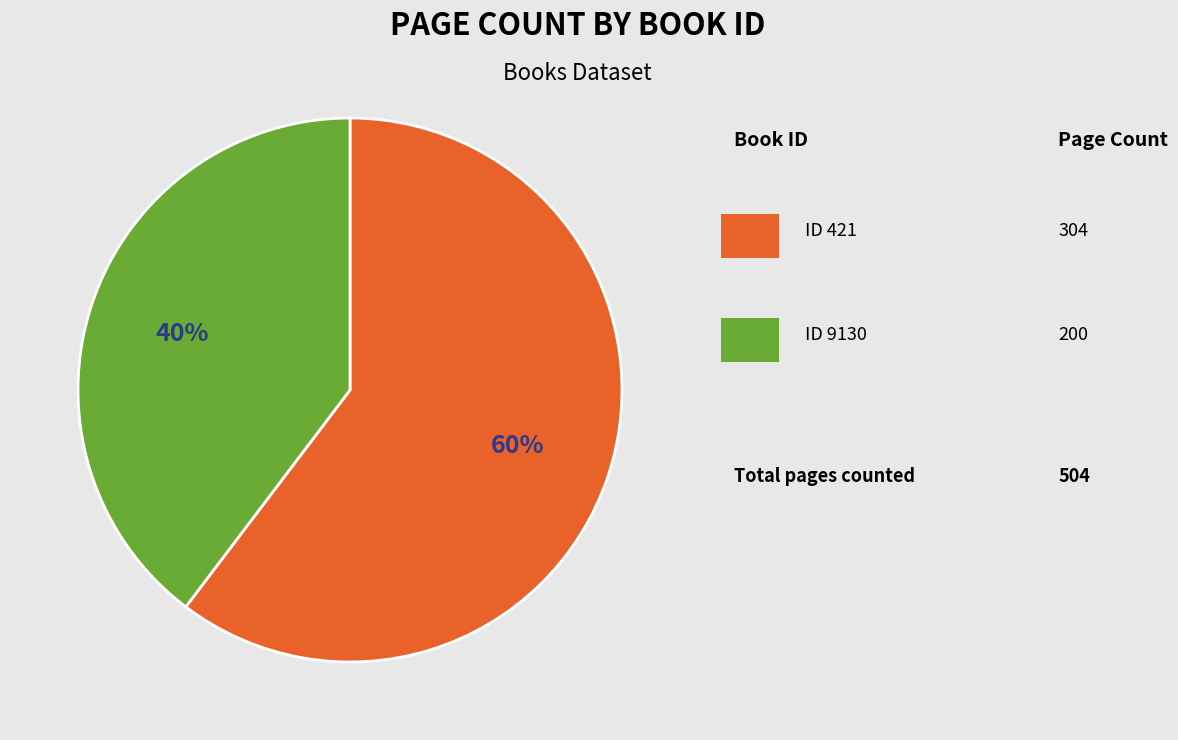

To the nearest percent, what is the average slice percentage?

50%